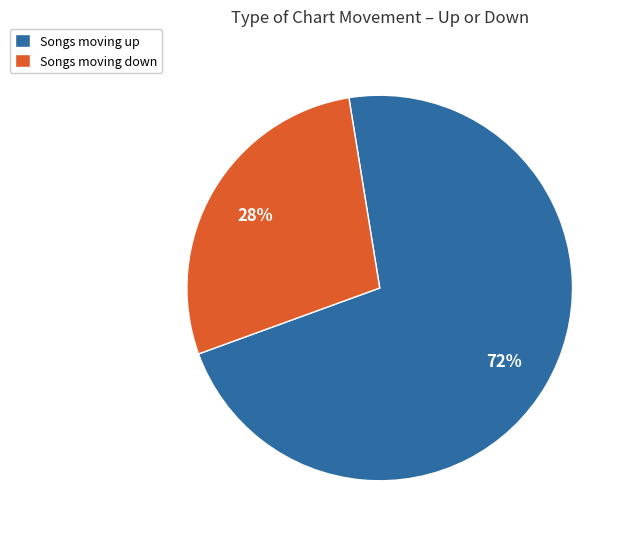

Between Songs moving down and Songs moving up, which is larger?

Songs moving up